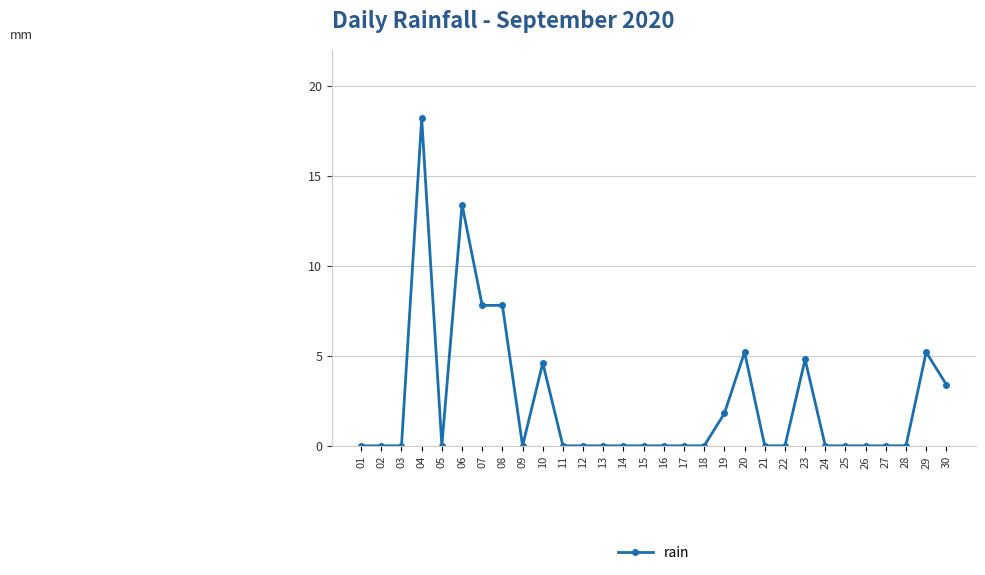

The value at 26 is -11.1. True or false?

False